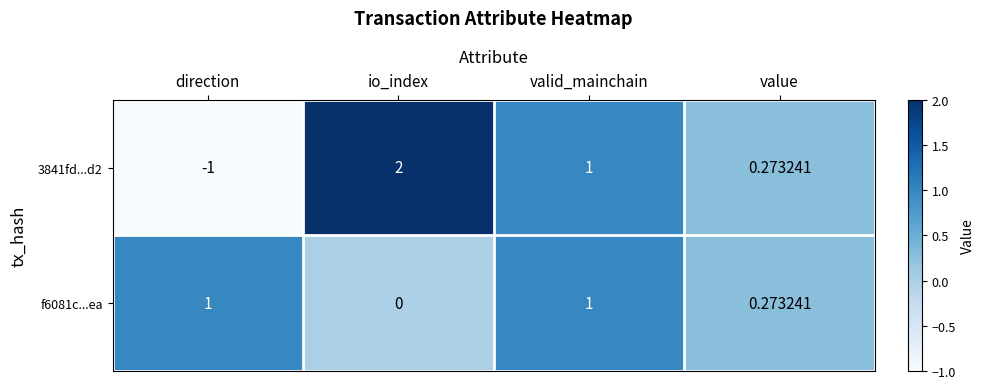

Is the value of f6081c...ea at value greater than the value of 3841fd...d2 at io_index?

No